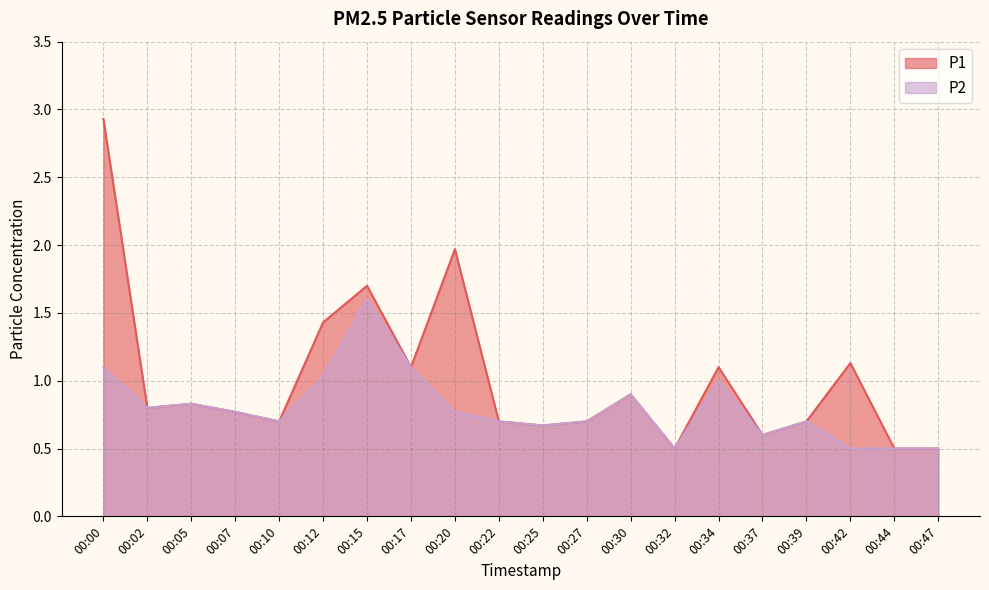

At which category does P2 reach its first local peak?

00:05